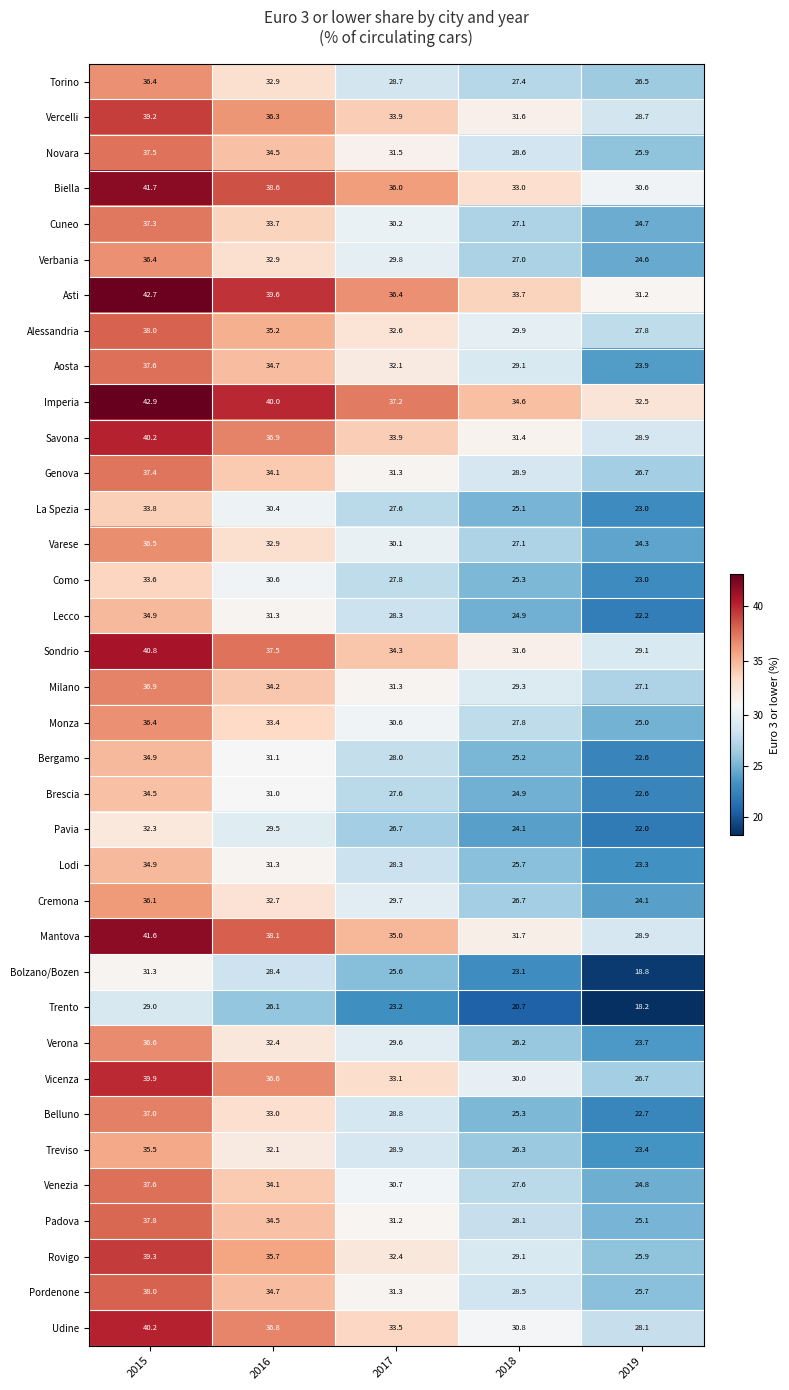

What is the sum of the Novara values at 2015 and 2017?

69.0